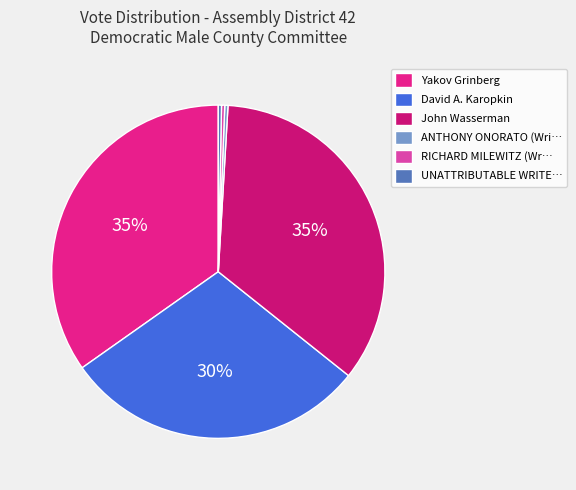

Count the number of slices in the pie.

6